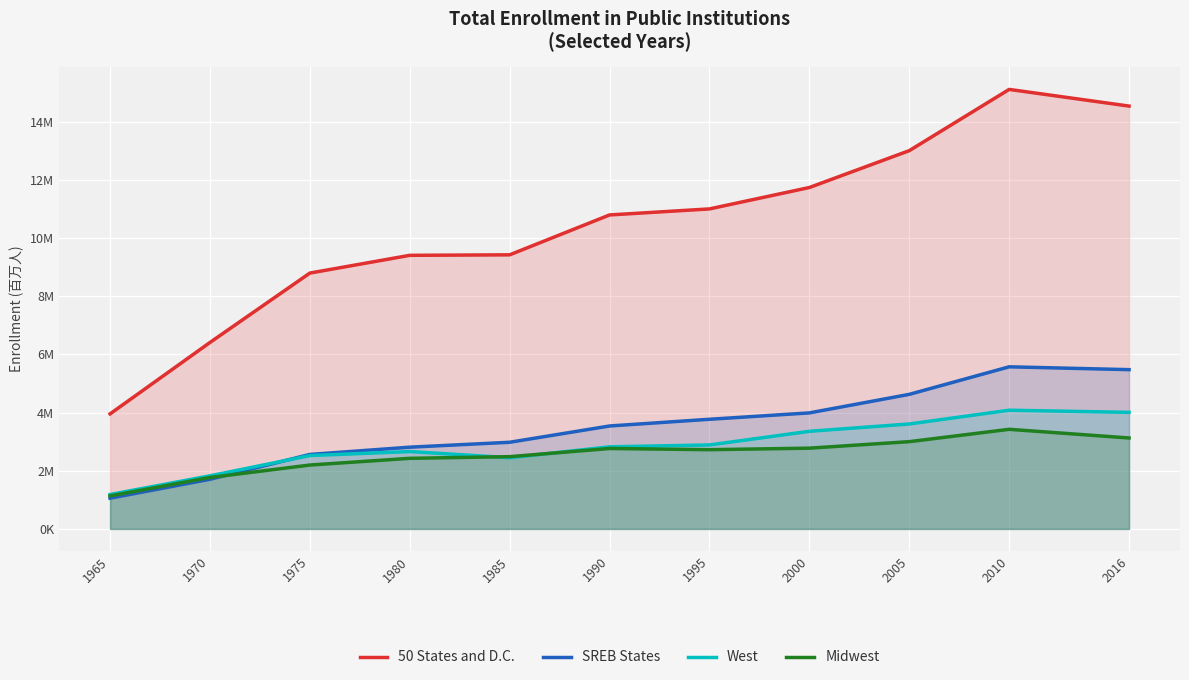

List the series in order of their peak value, highest first.

50 States and D.C., SREB States, West, Midwest